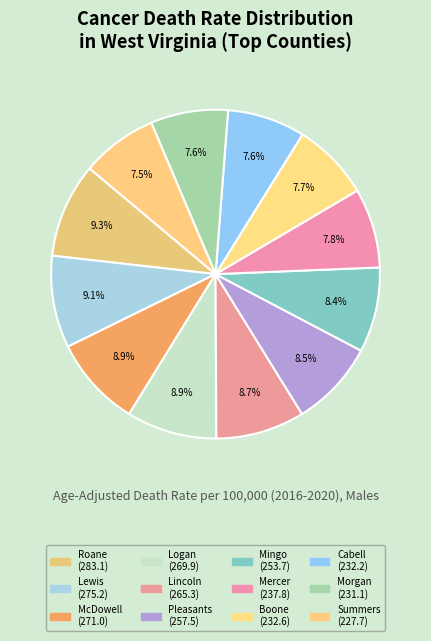

How many slices are in this pie chart?

12